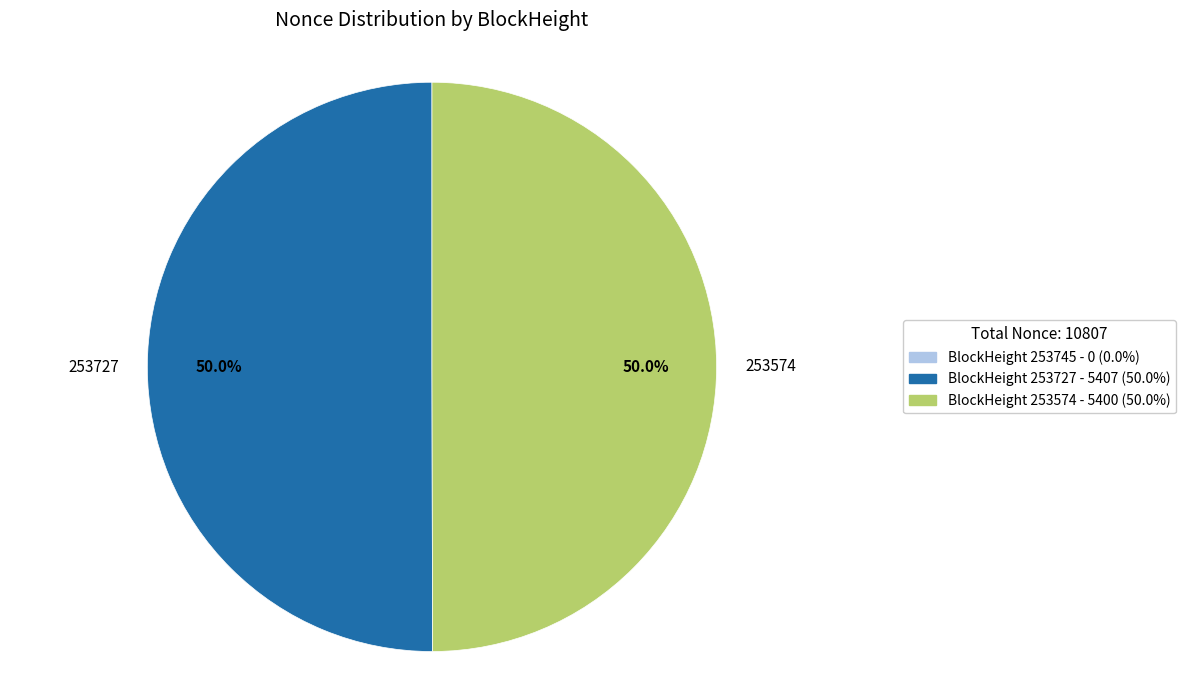

Approximately how many times larger is the value at 253727 compared to 253574?

1.0